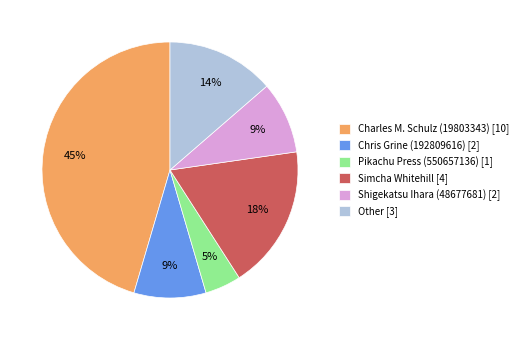

To the nearest percent, what is the difference between the Other and Chris Grine (192809616) slice percentages?

5%